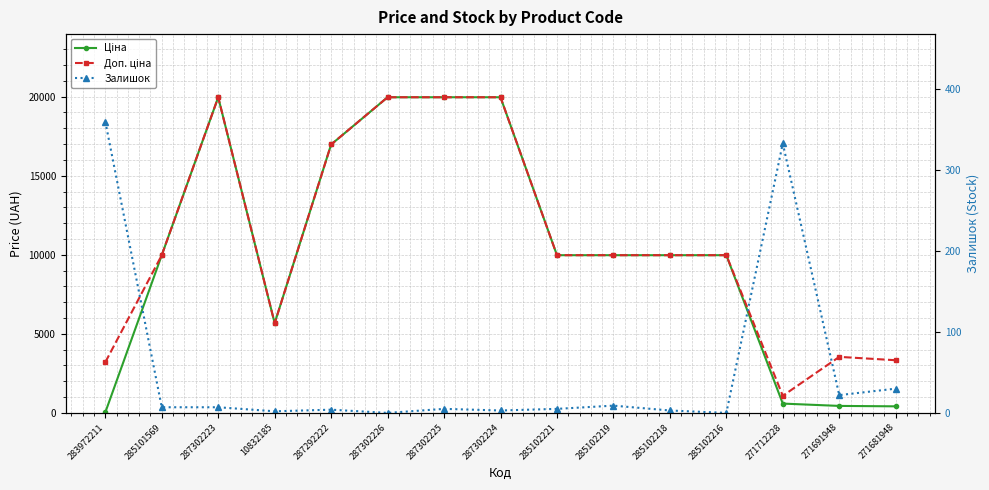

What is the spread (max minus min) of values at 287302223?

19957.2